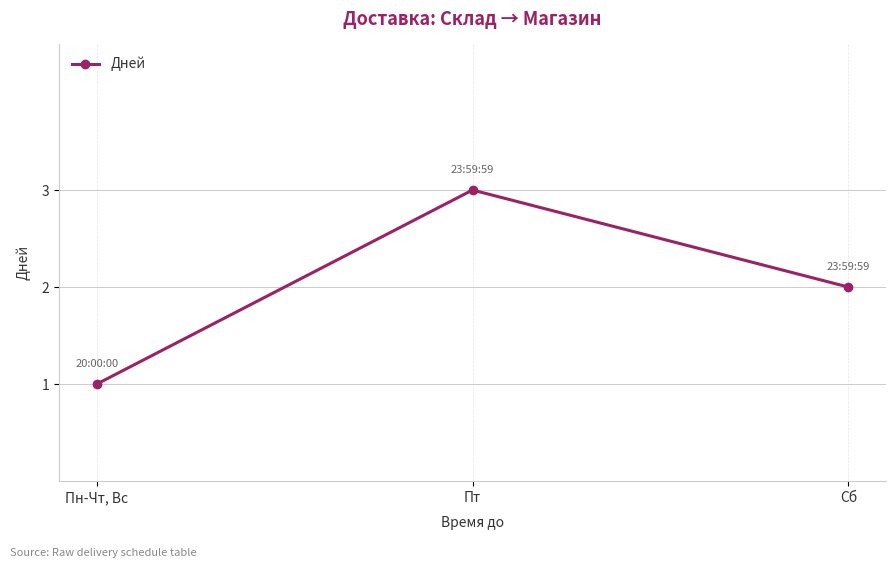

What value does the data have at Пт?

3